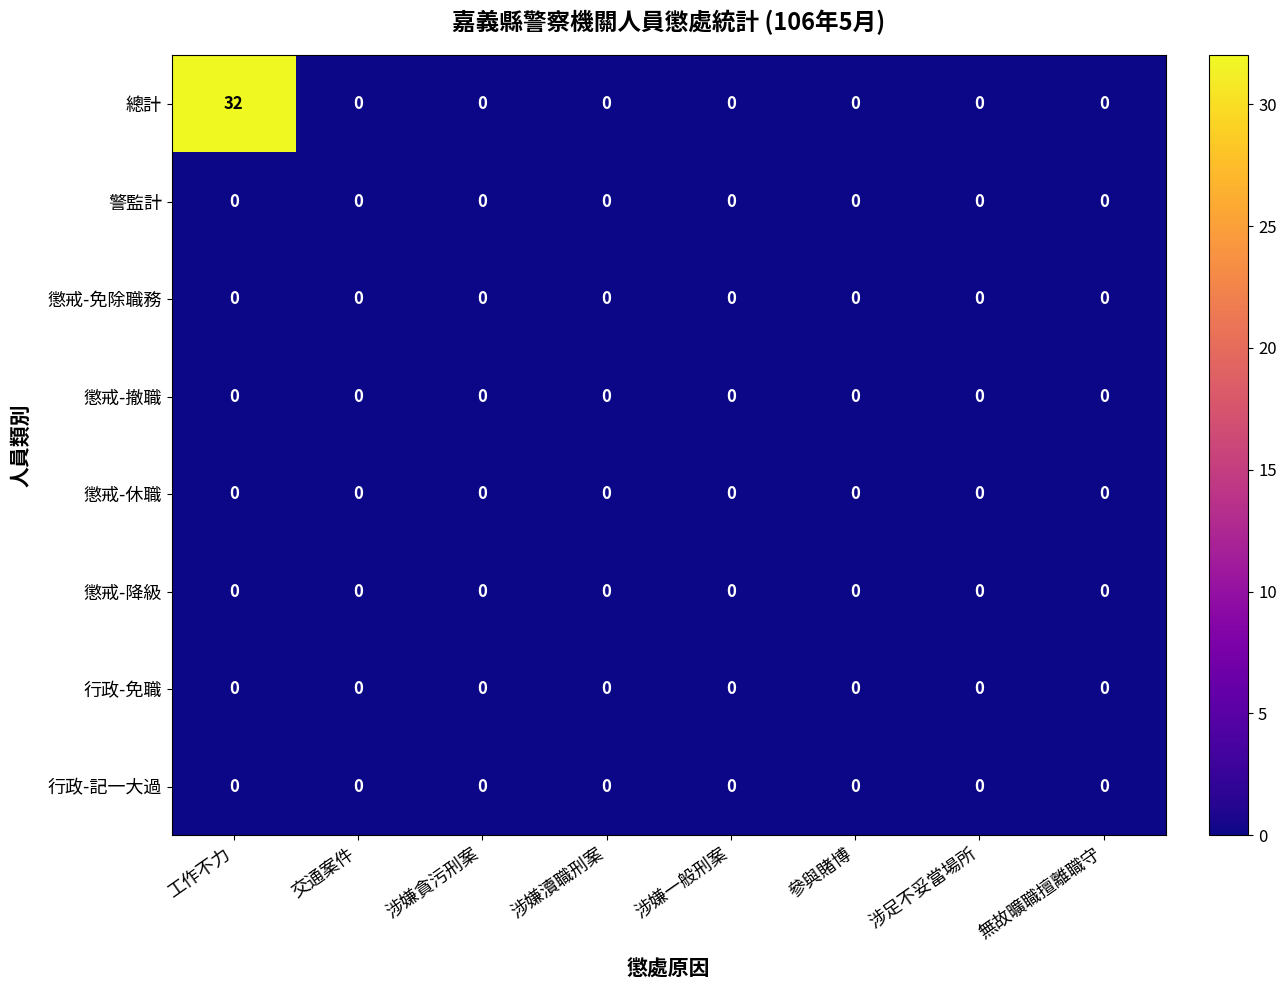

Is it true that 總計 equals 0 at 參與賭博?

True